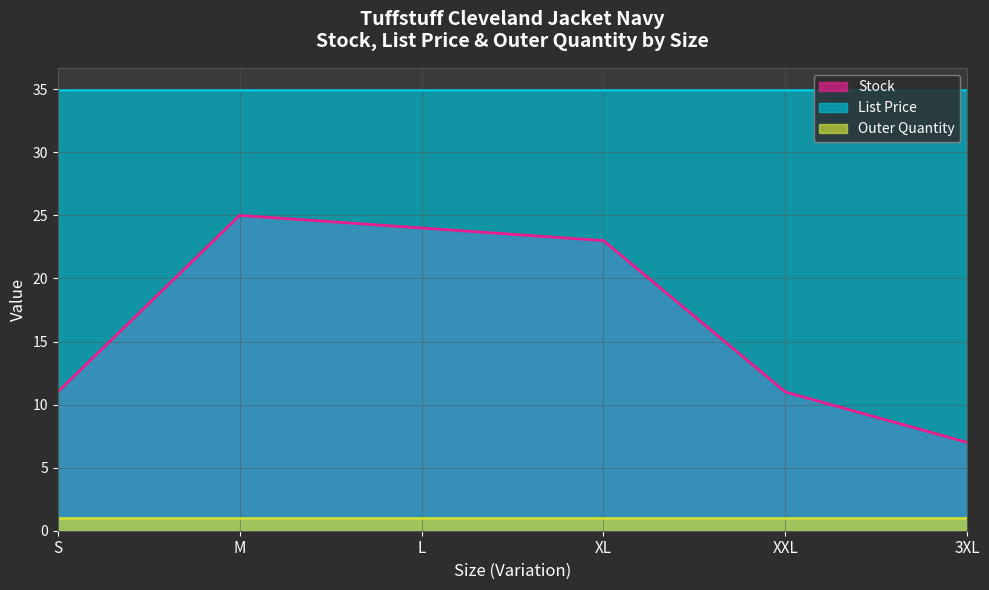

Which series has the widest spread of values?

Stock